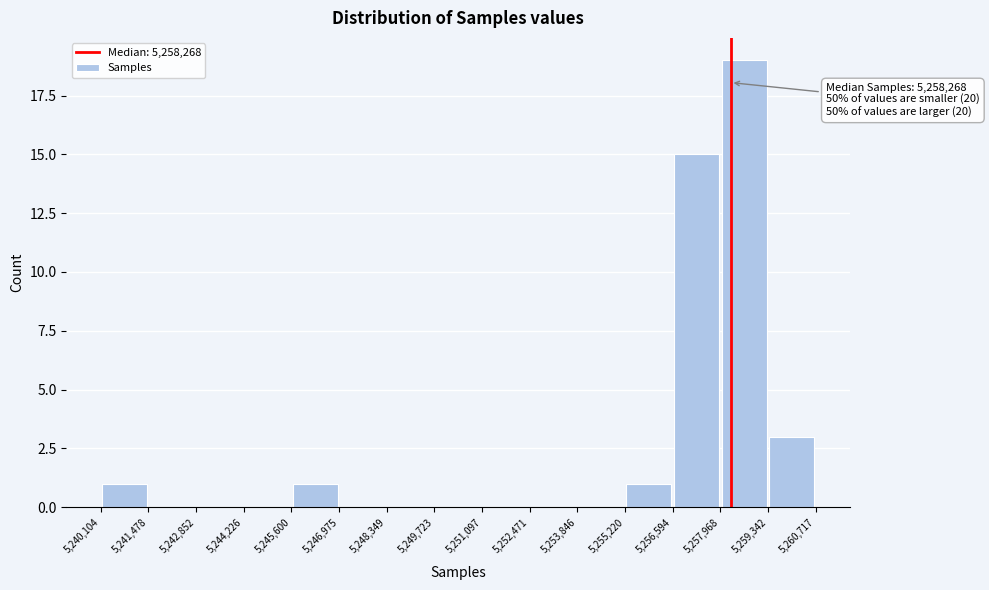

Over which range of the x-axis is the bar tallest?

5,257,968 to 5,259,342